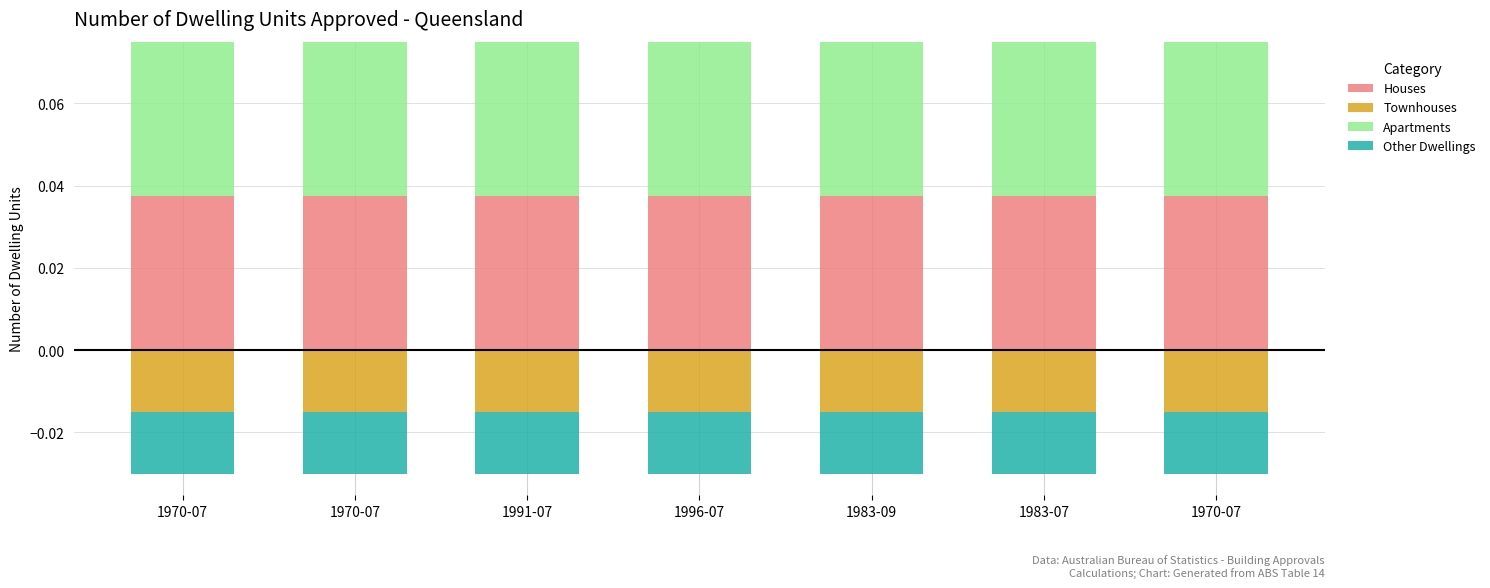

At which label does Apartments reach its minimum?

1983-09